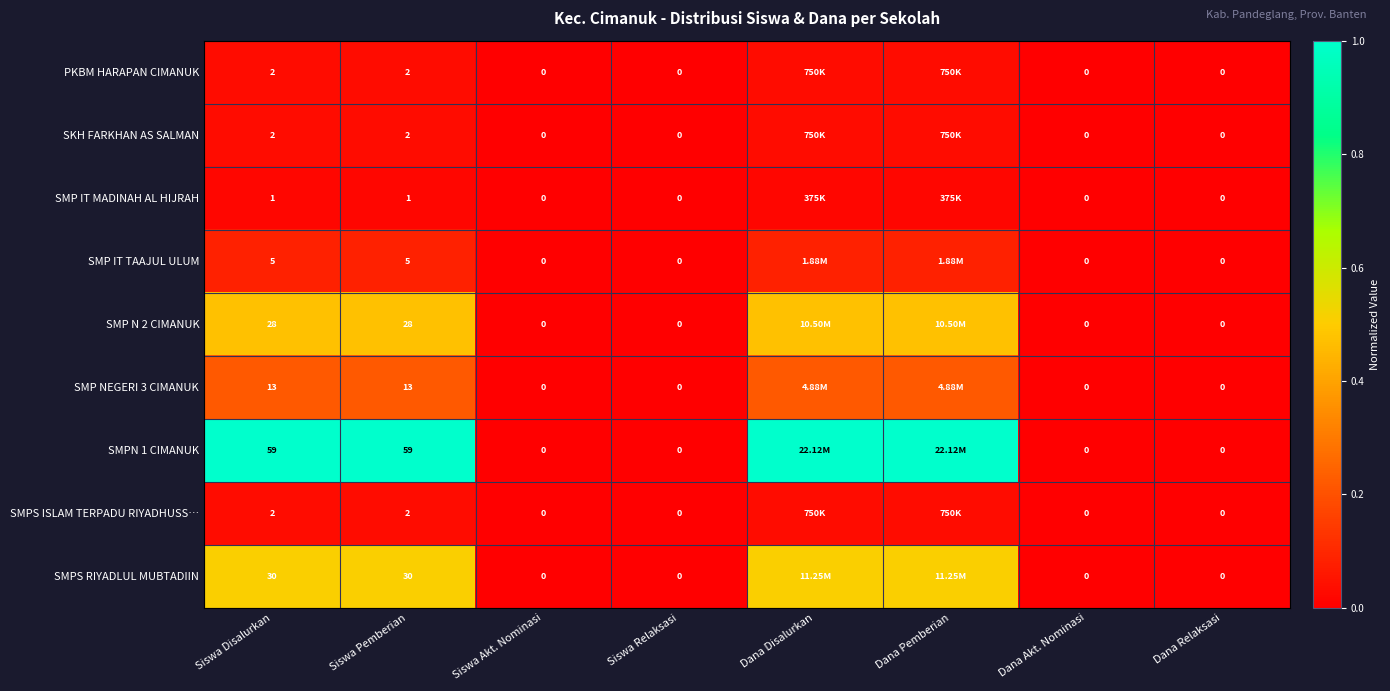

Is the value of SKH FARKHAN AS SALMAN at Dana Relaksasi greater than the value of PKBM HARAPAN CIMANUK at Siswa Pemberian?

No